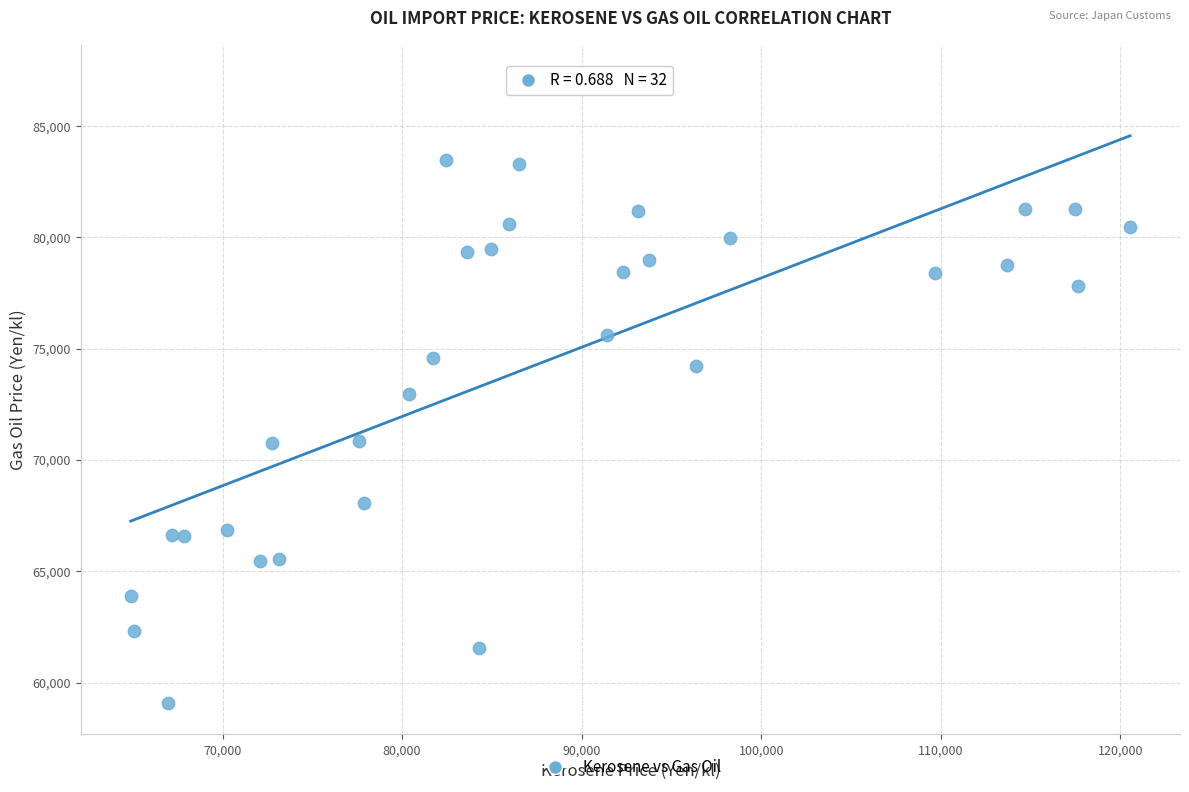

What is the range of Y values (max minus min)?

28168.1